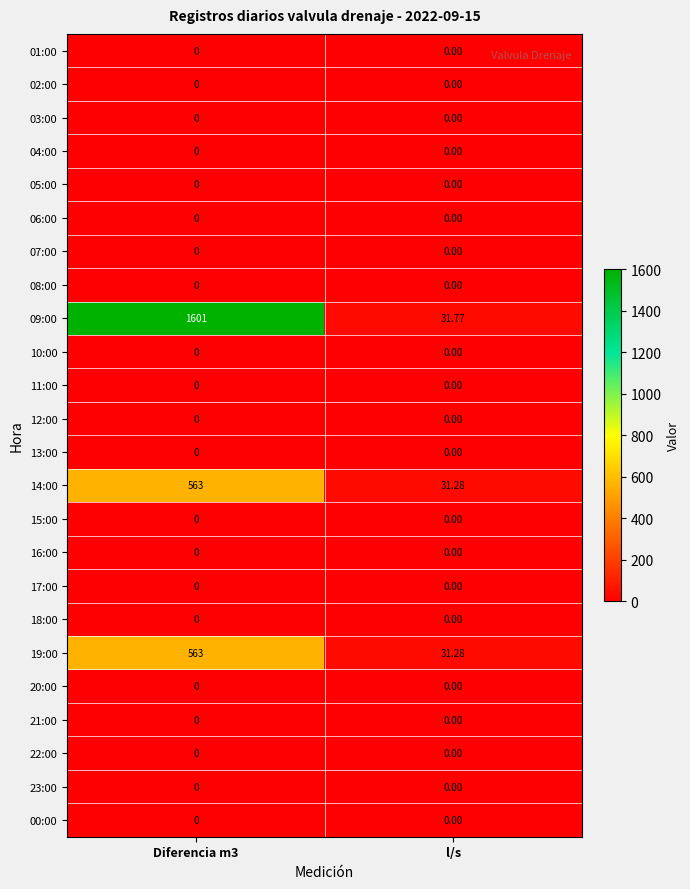

Count the number of categories in the chart.

2